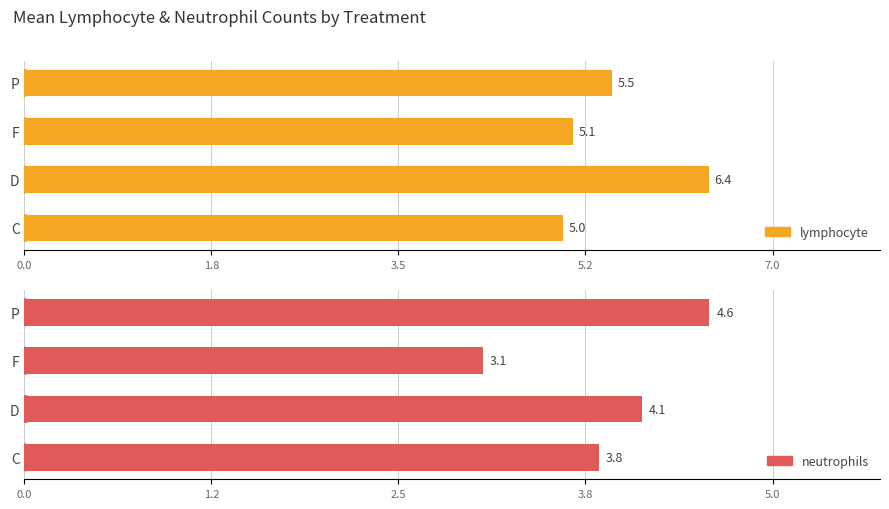

How many bars are there in total?

8